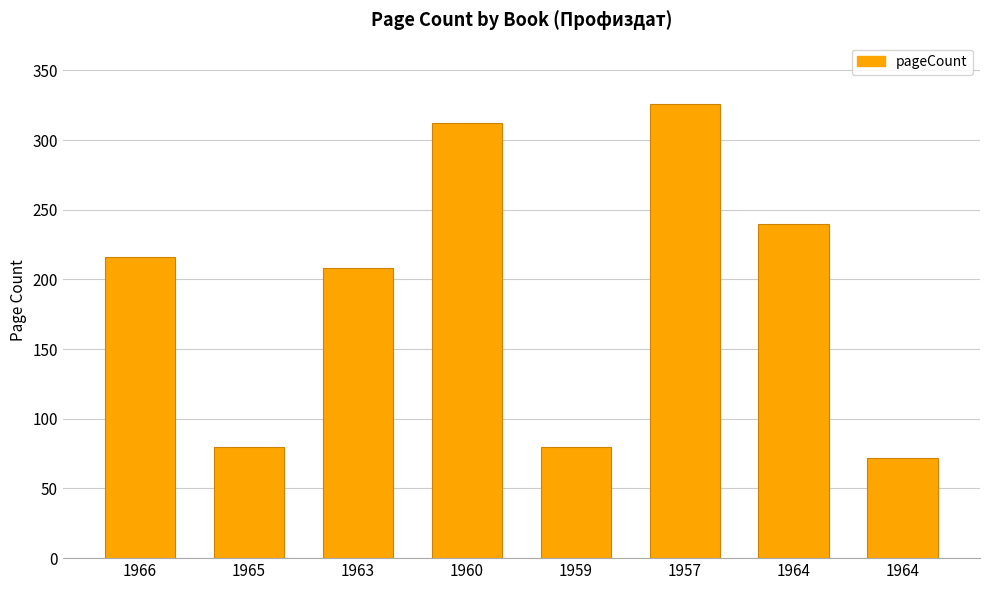

Reading left to right, transcribe all the data shown in this chart.

216	80	208	312	80	326	240	72